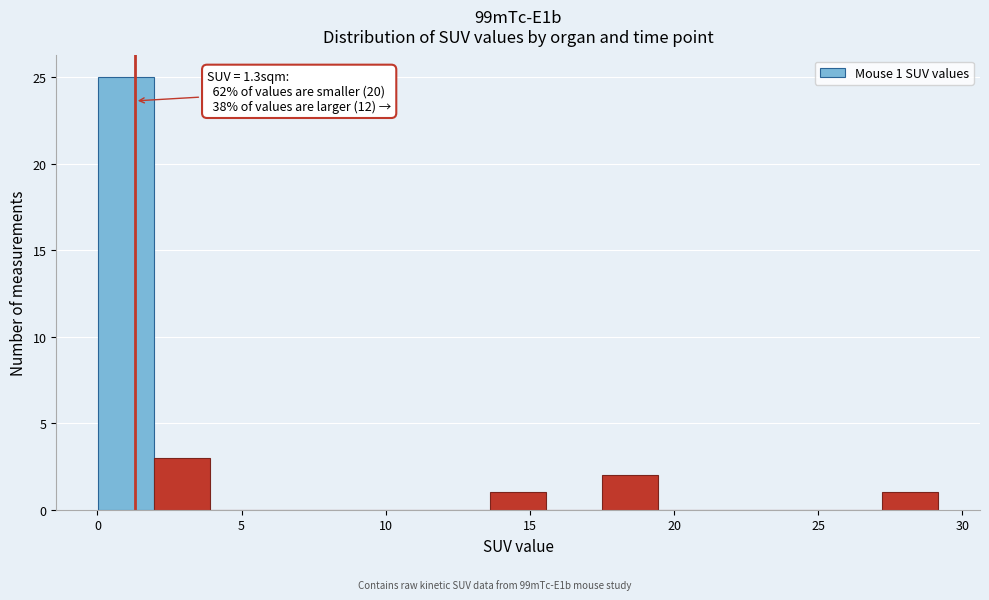

Read against the x-axis, roughly where is the centre of the tallest bar?

1.0